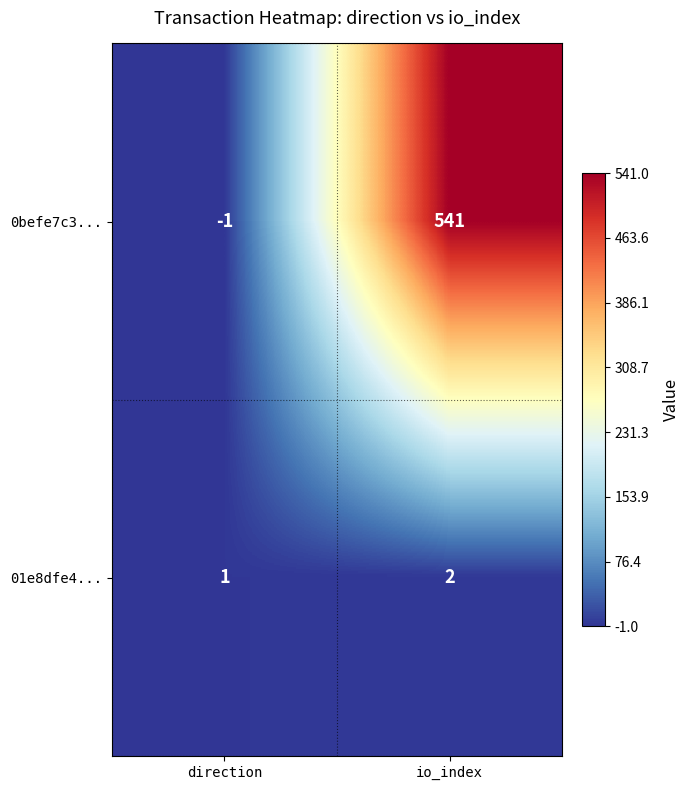

Which series has the largest total across all categories?

0befe7c3...